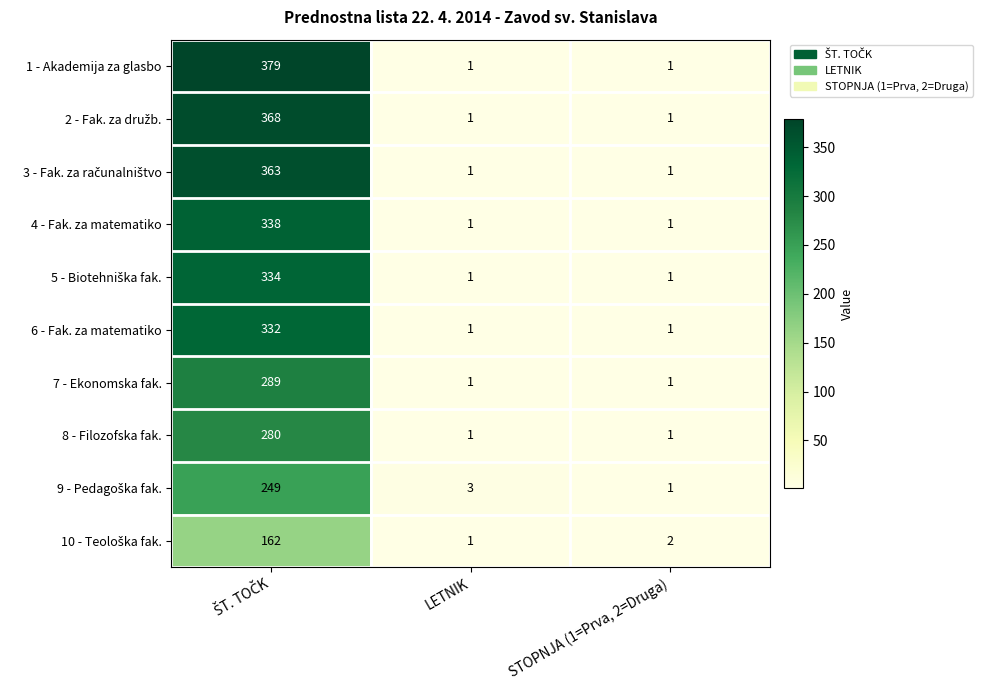

What is the spread (max minus min) of values at STOPNJA (1=Prva, 2=Druga)?

1